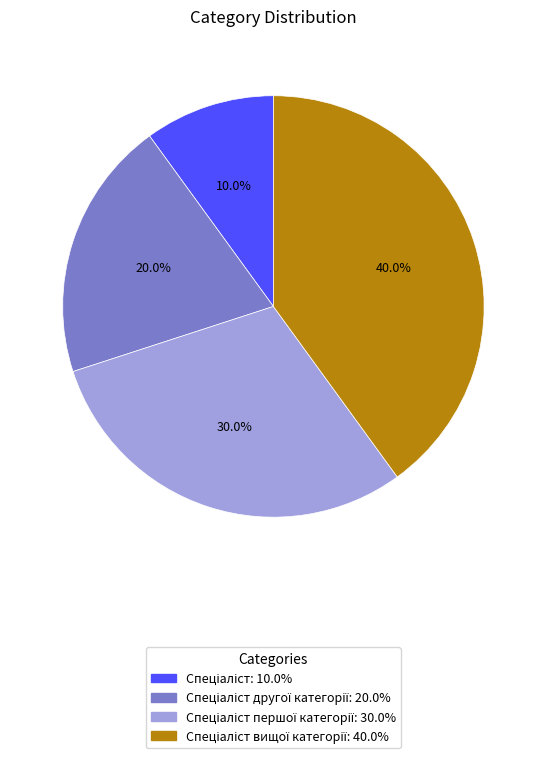

Is there any slice that represents more than half of the pie?

No